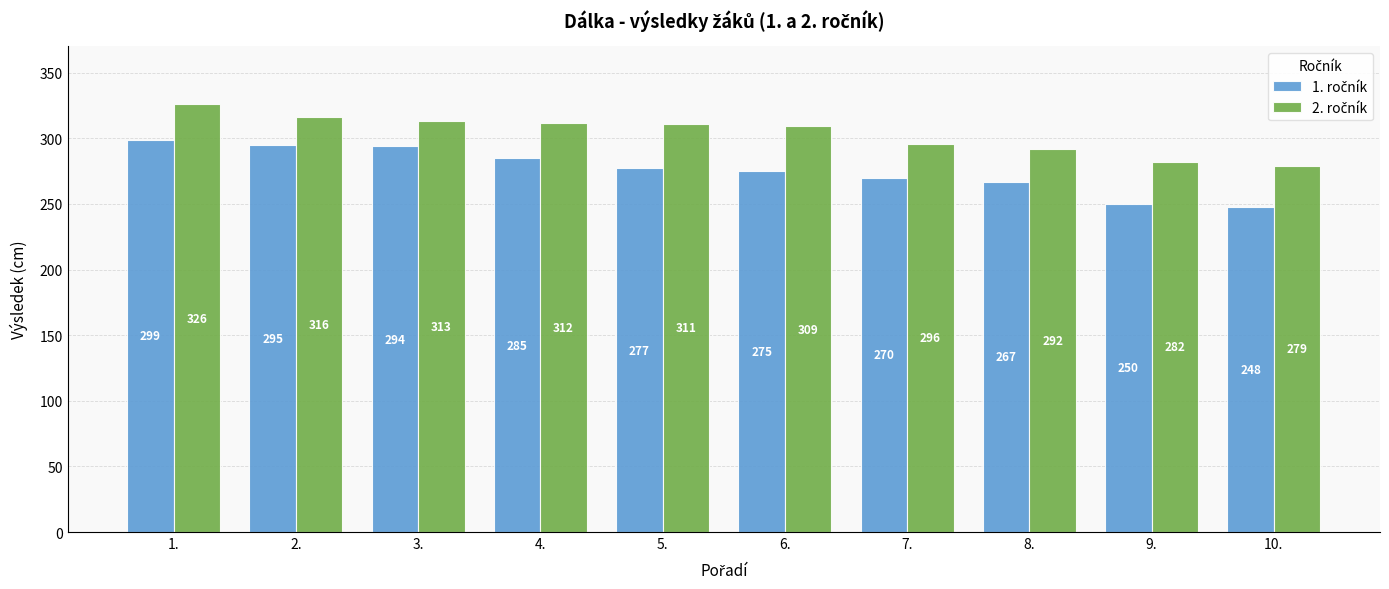

Which label corresponds to the smallest value in the chart?

10.